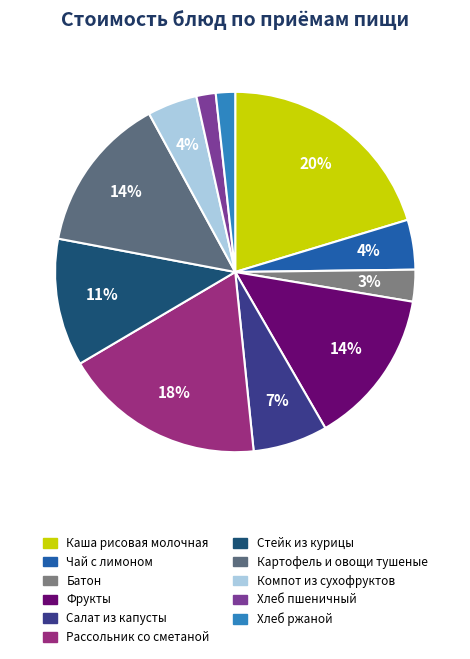

Rank the categories by value from lowest to highest.

Хлеб пшеничный, Хлеб ржаной, Батон, Чай с лимоном, Компот из сухофруктов, Салат из белокочанной капусты, Стейк(шницель) из курицы с соусом, Фрукты, Картофель и овощи тушеные, Рассольник ленинградский со сметаной, Каша рисовая молочная жидкая с маслом